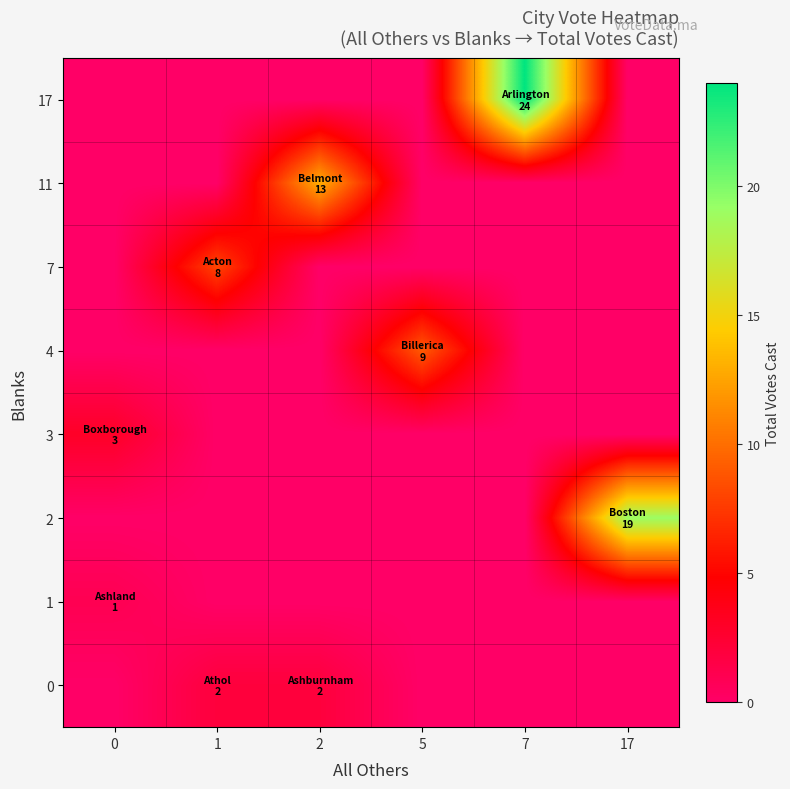

Rank the series at 0 from highest to lowest value.

3, 1, 0, 2, 4, 7, 11, 17